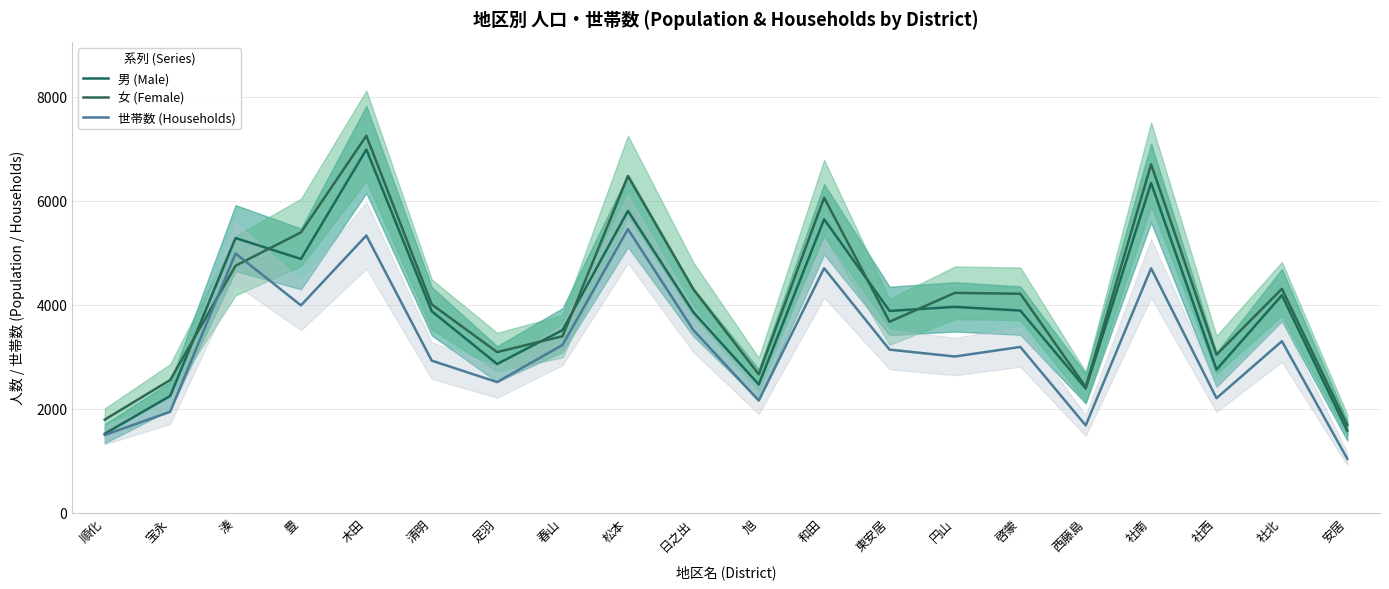

What is the label of the 20th point from the left?

安居